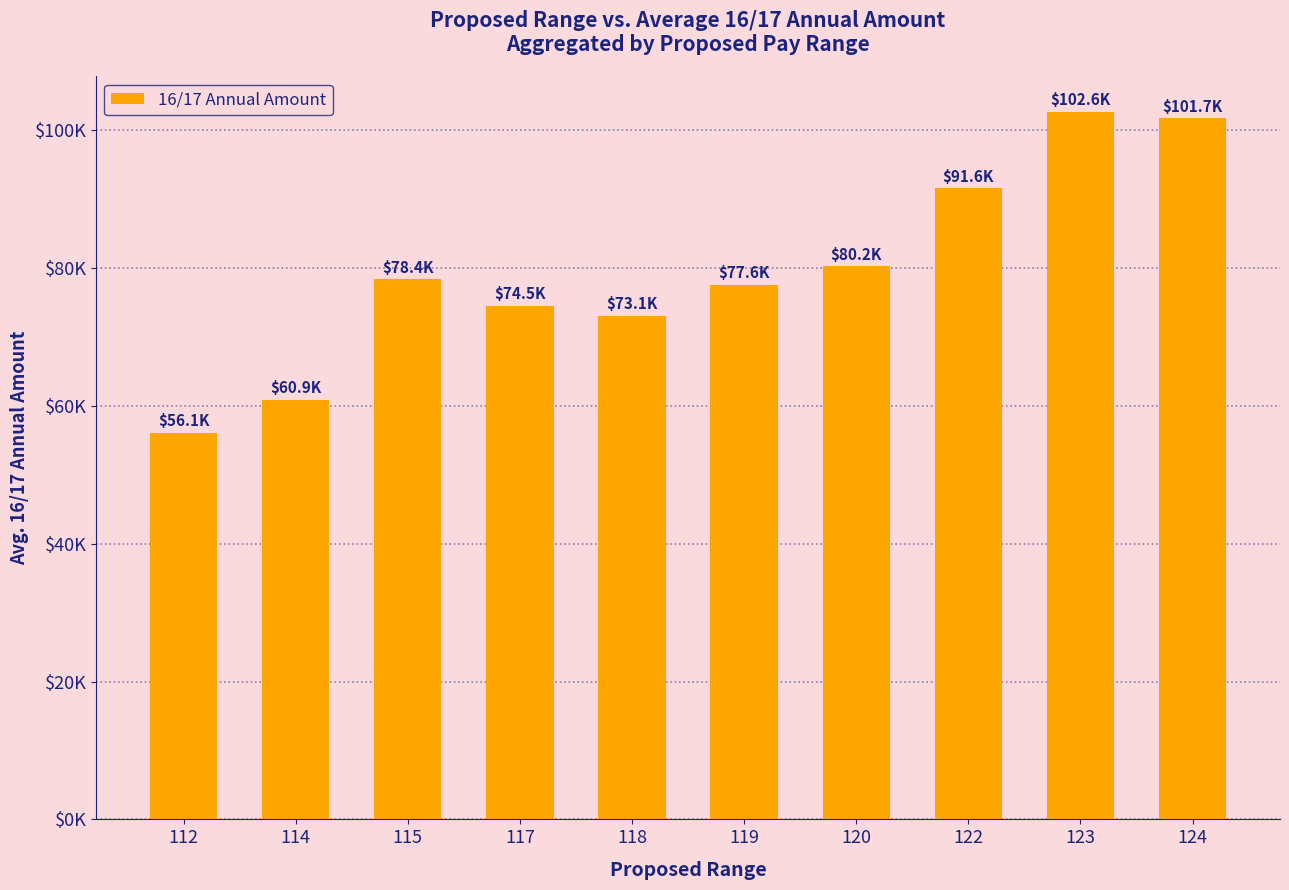

What is the ratio of the value at 120 to the value at 115?

1.0